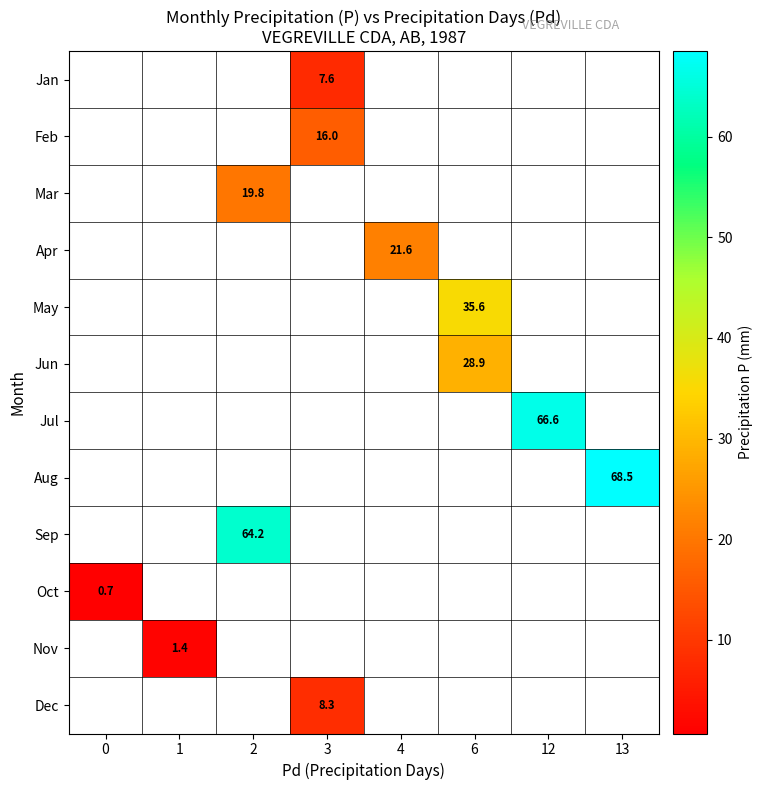

The Nov series shows 1.4 at 1. True or false?

True